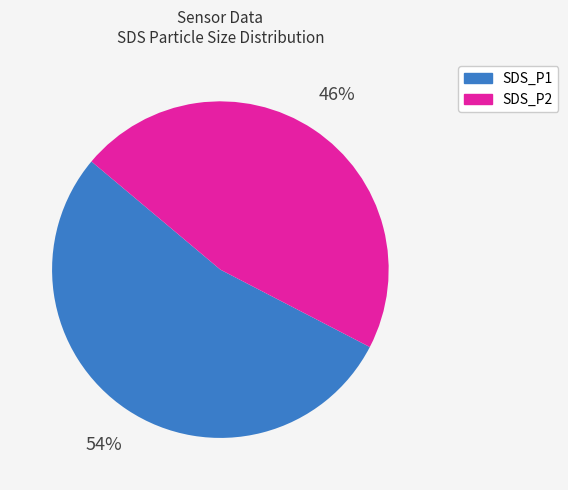

True or false: SDS_P1 accounts for 60% of the total.

False